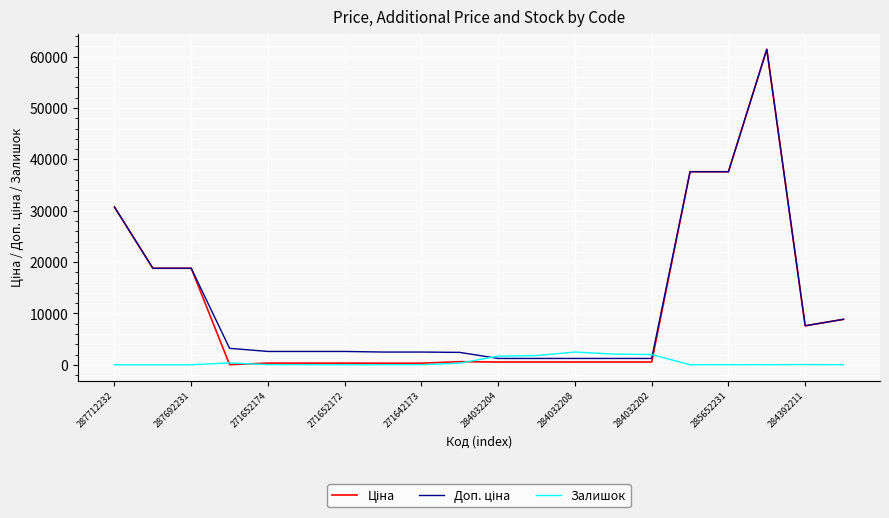

Does the chart have visible grid lines?

Yes